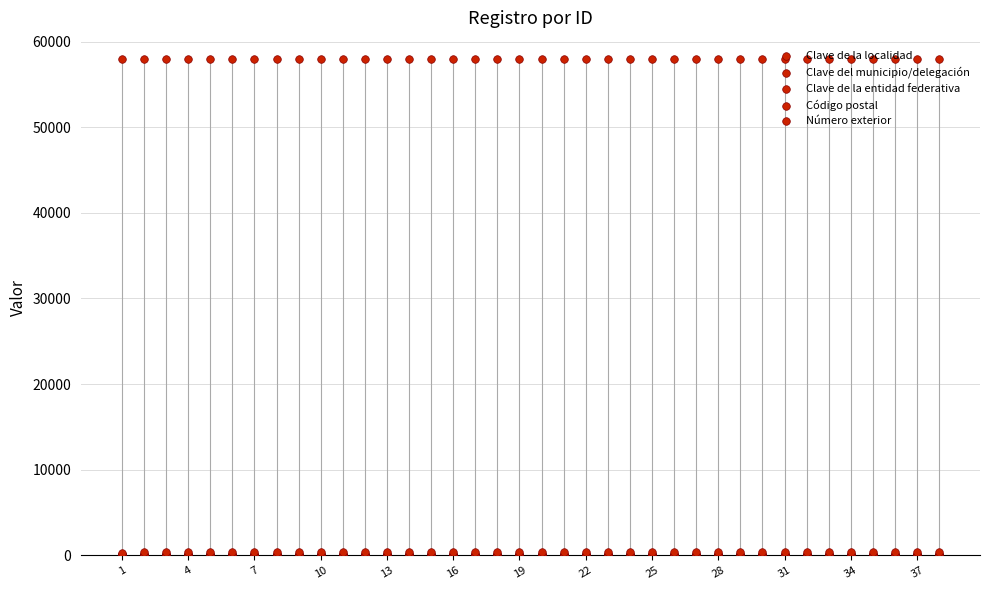

What are all the series names shown in the legend?

Clave de la localidad, Clave del municipio/delegación, Clave de la entidad federativa, Código postal, Número exterior